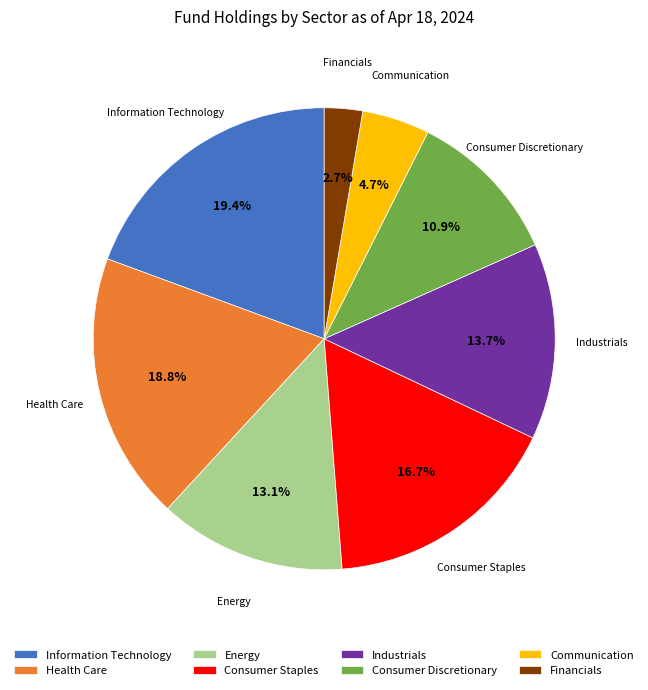

Does Consumer Discretionary represent more than half of the total?

No